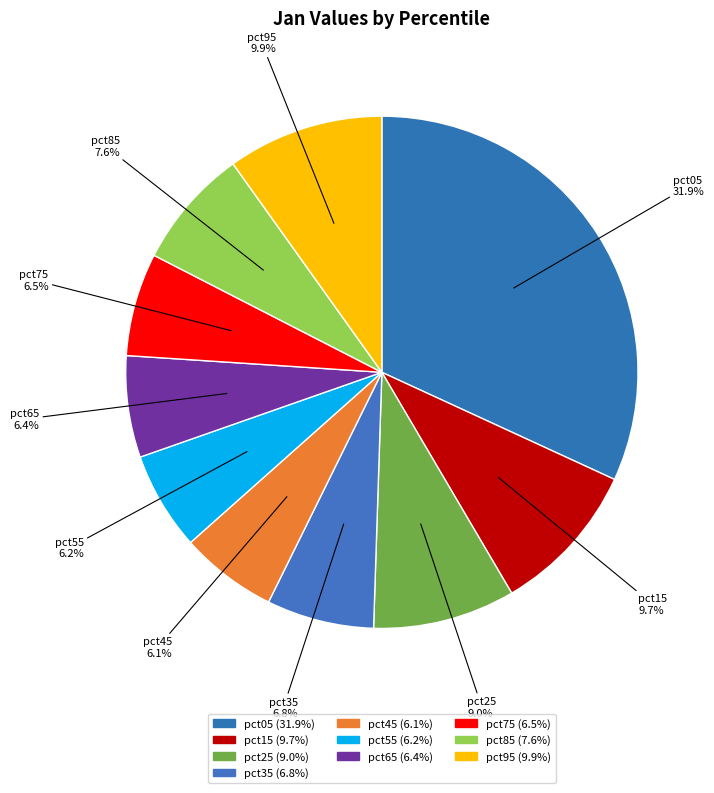

What is the largest slice in the pie chart?

pct05